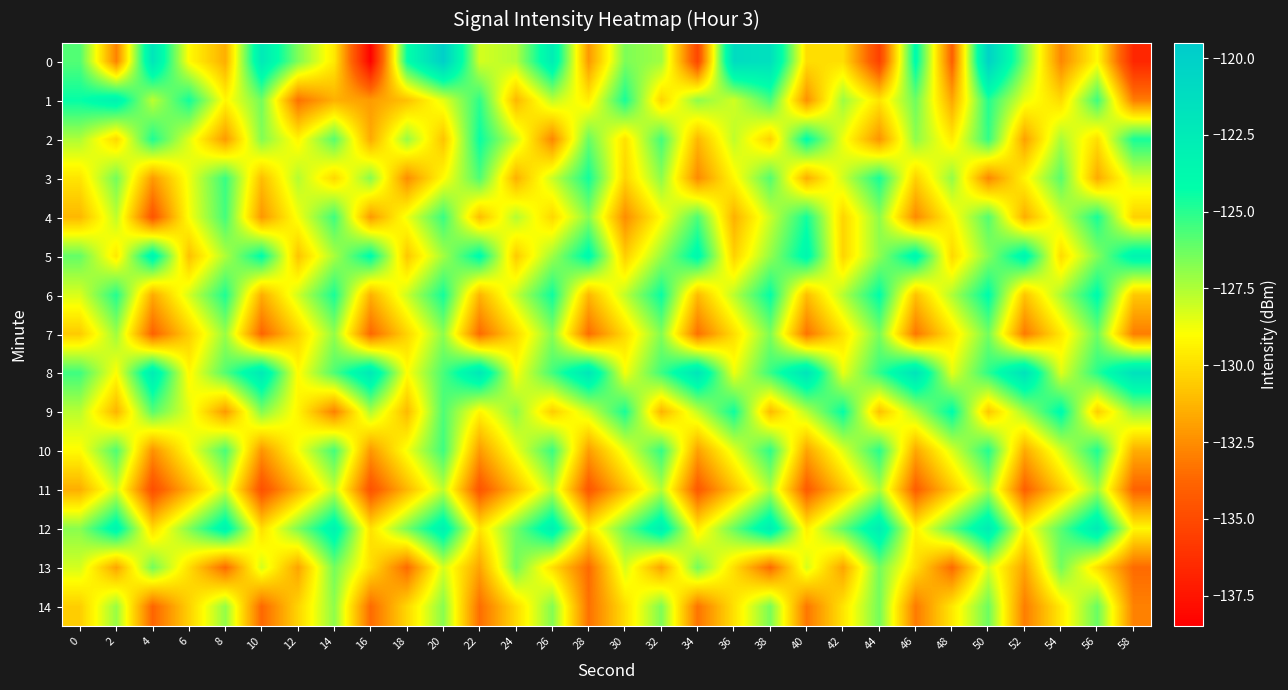

What is the spread (max minus min) of values at 20?

10.9